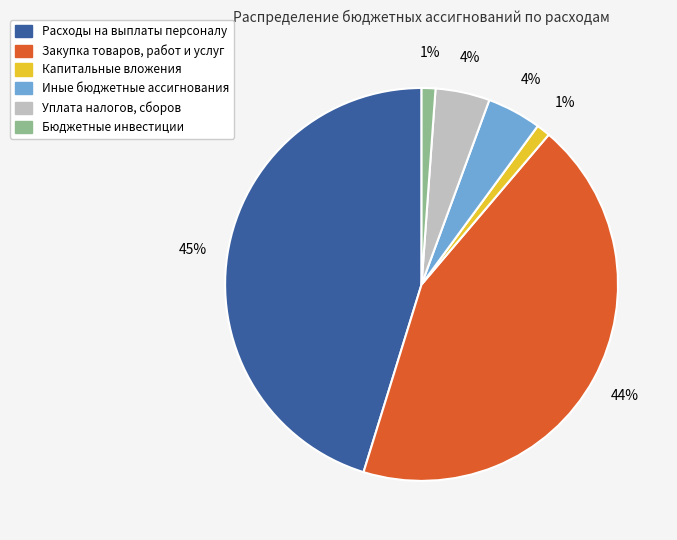

Is Уплата налогов, сборов the majority of the pie?

No